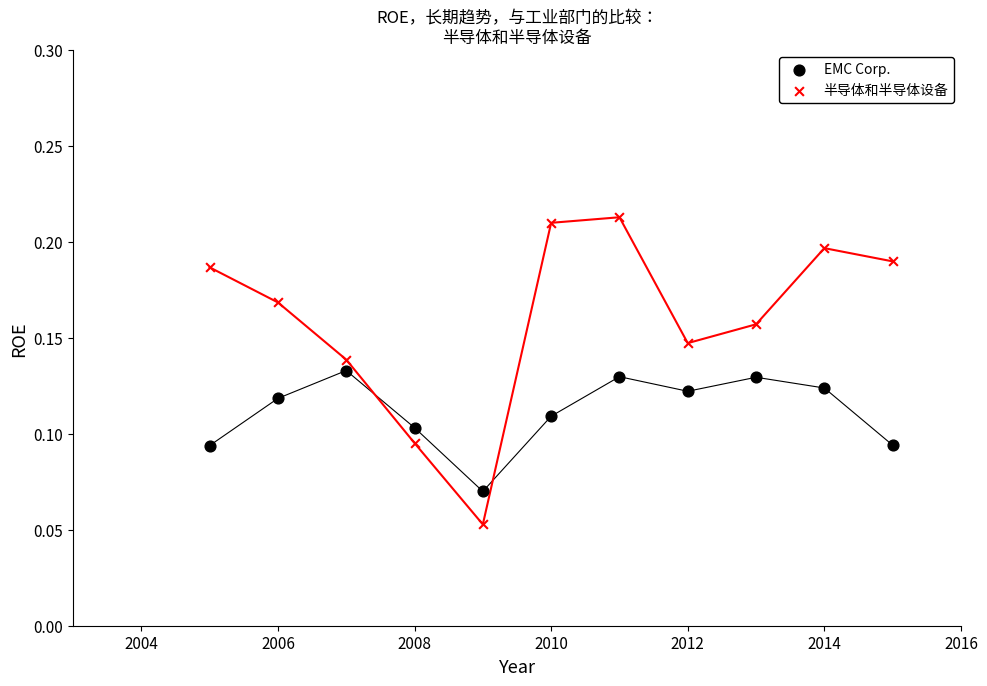

Which series reaches the maximum Y coordinate?

半导体和半导体设备